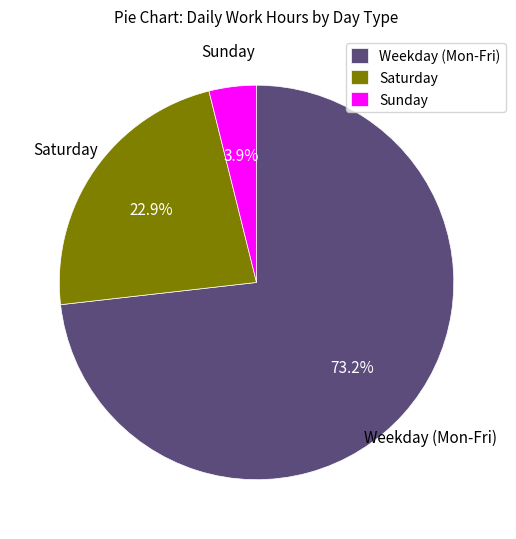

What is the largest slice in the pie chart?

Weekday (Mon-Fri)